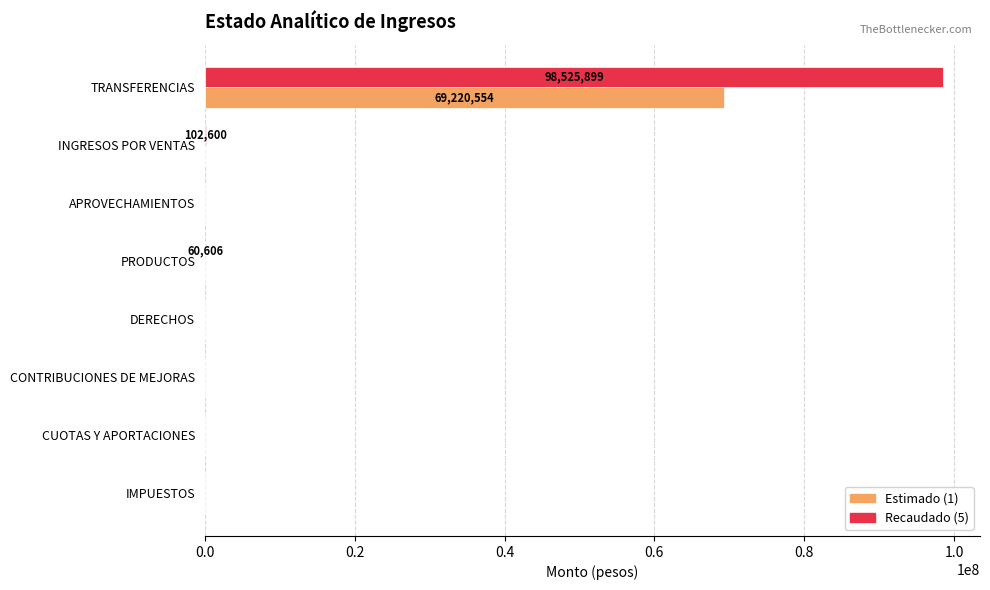

Which series has the largest range (max minus min)?

Recaudado (5)